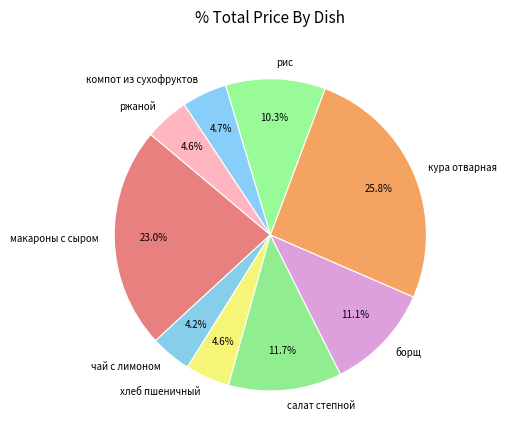

Which category has the biggest portion of the pie?

кура отварная